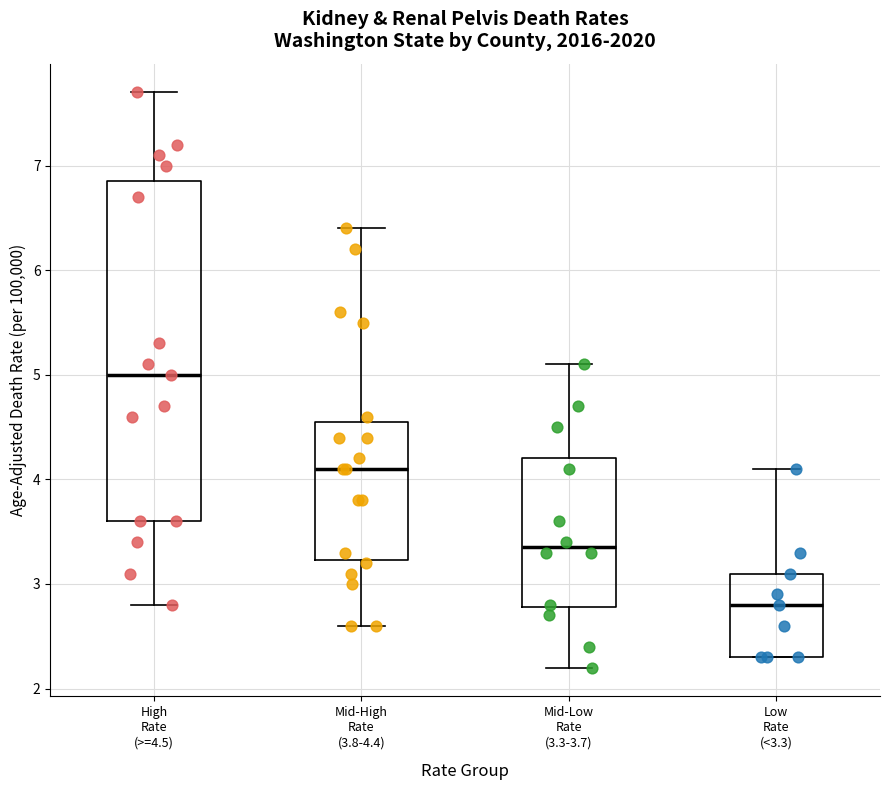

Reading left to right, read every box against the y-axis: the position of its median line, the range the box covers, and the ends of its whiskers. The values are not printed on the chart, so give them approximately, as read against the axis.

High Rate (>=4.5): median 5.0, box 3.6 to 6.9, whiskers 2.8 to 7.7
Mid-High Rate (3.8-4.4): median 4.1, box 3.2 to 4.6, whiskers 2.6 to 6.4
Mid-Low Rate (3.3-3.7): median 3.4, box 2.8 to 4.2, whiskers 2.2 to 5.1
Low Rate (<3.3): median 2.8, box 2.3 to 3.1, whiskers 2.3 to 4.1